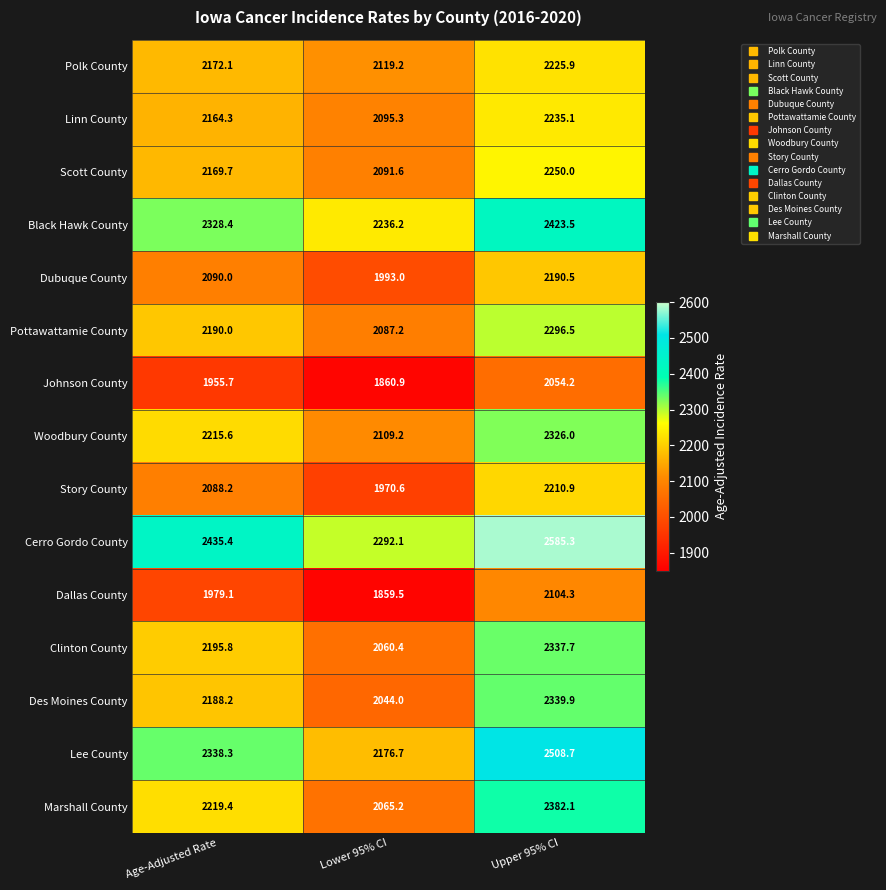

True or false: Linn County has a value of 2972.3 at Age-Adjusted Rate.

False